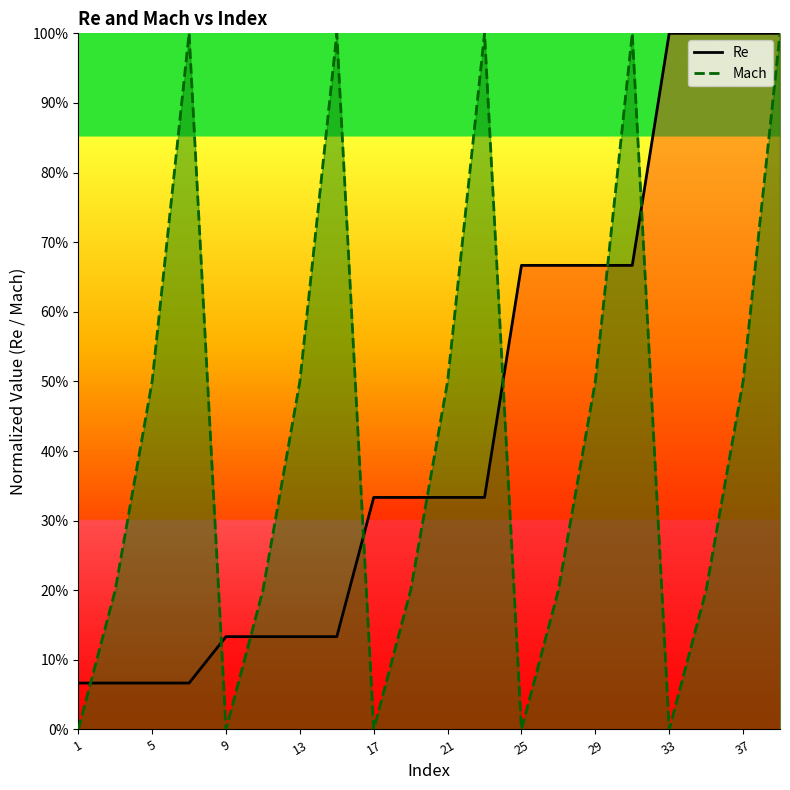

Between which two adjacent categories do Mach and Re first intersect?

1 and 5